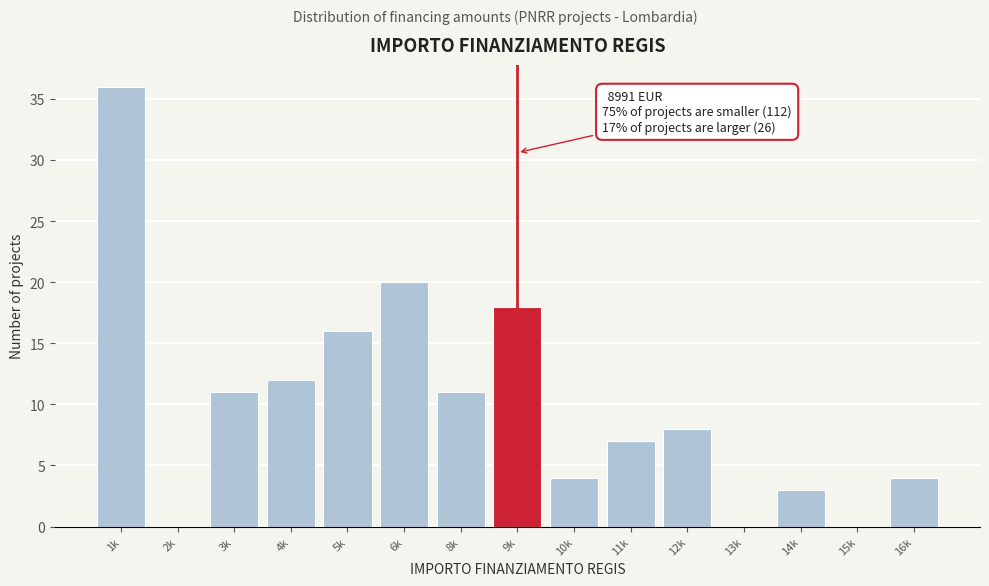

Reading right to left, what are all the values shown in this chart?

16k=4	15k=0	14k=3	13k=0	12k=8	11k=7	10k=4	9k=18	8k=11	6k=20	5k=16	4k=12	3k=11	2k=0	1k=36